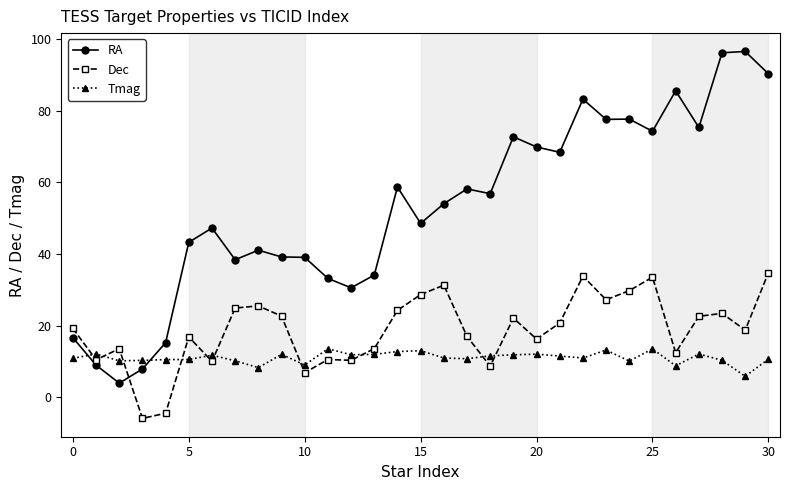

True or false: RA and Dec intersect in this chart.

True